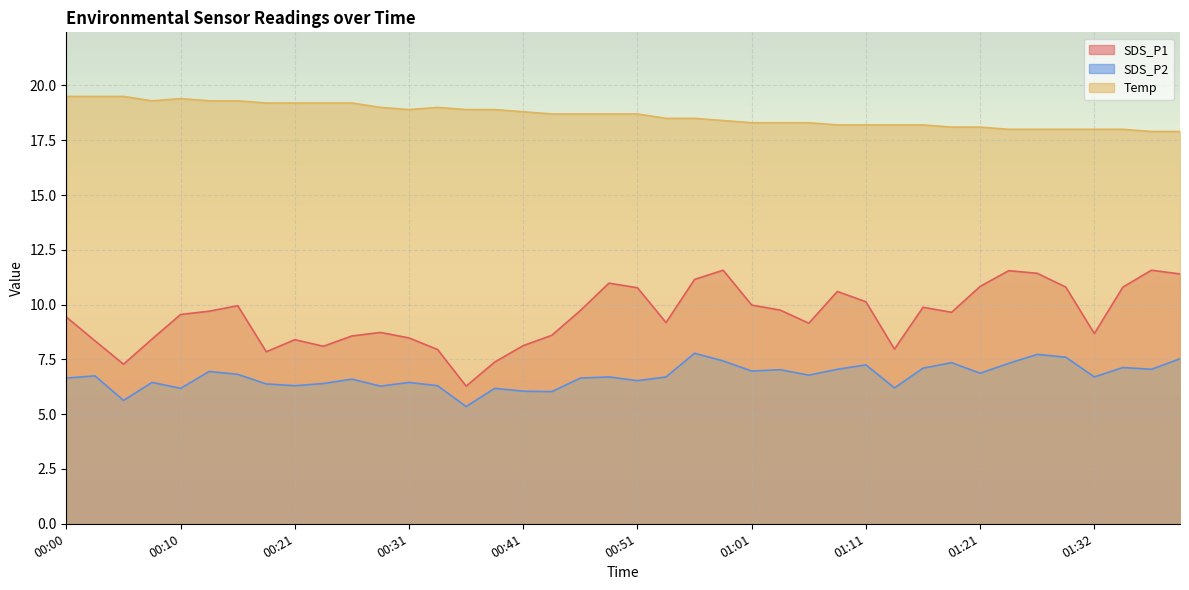

True or false: SDS_P1 has more than 0 interior local peaks.

True